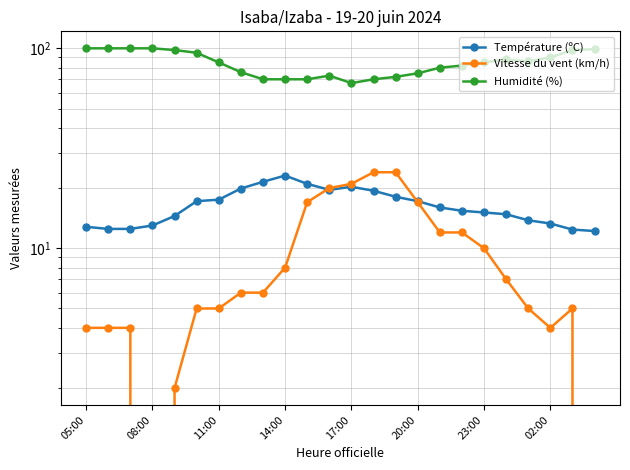

Is this an area chart (filled region under the line)?

No